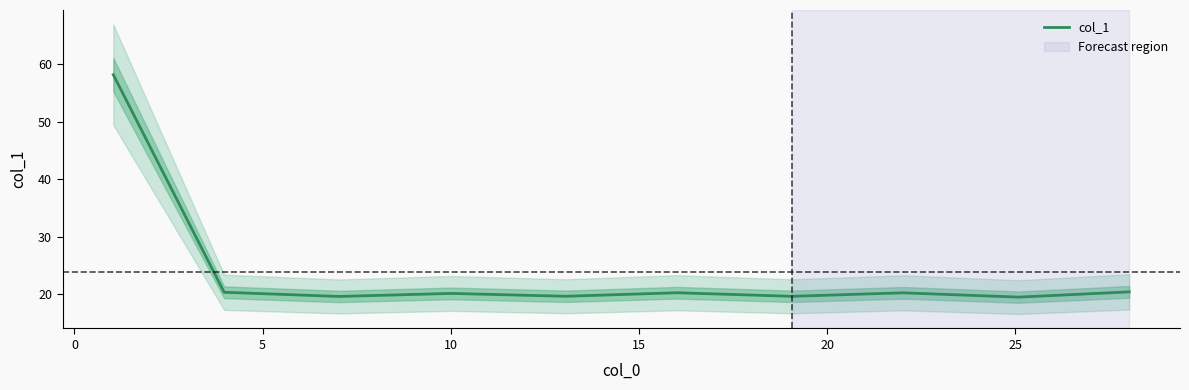

What is the sum of all values?

238.2